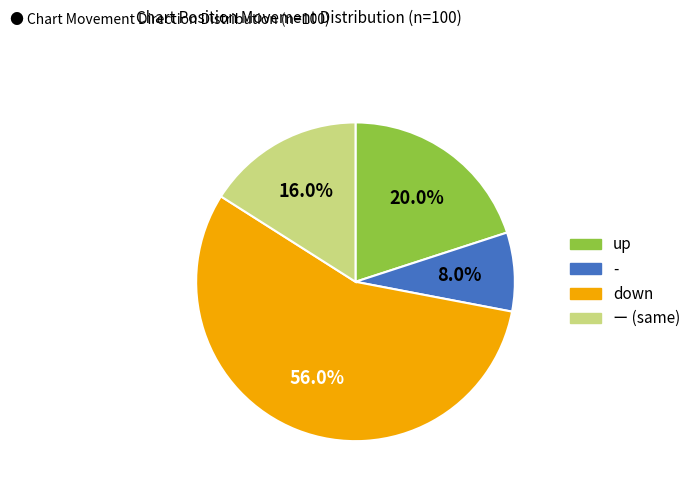

Is there a majority slice in this chart?

Yes